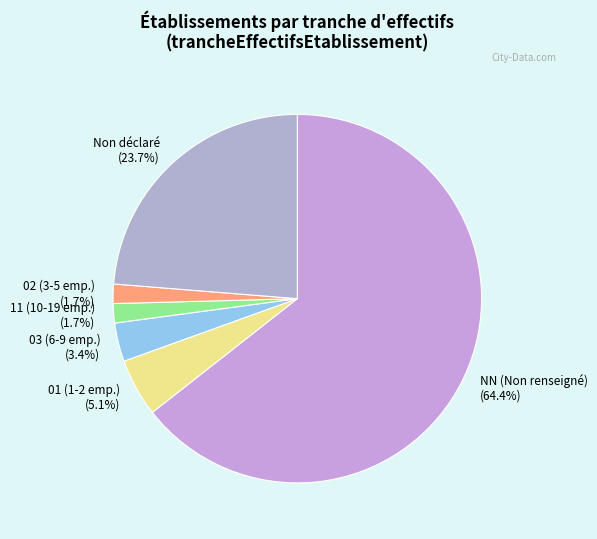

Does any single category account for the majority?

Yes